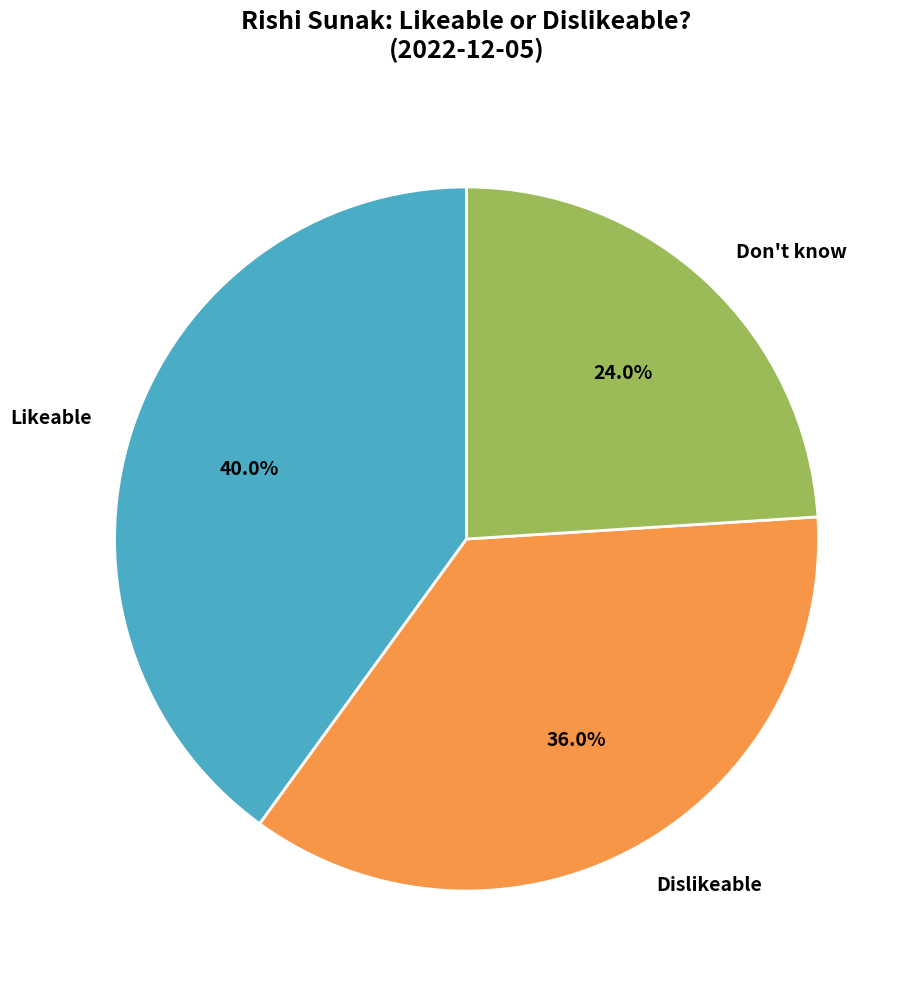

To the nearest percent, what portion does Likeable represent?

40%